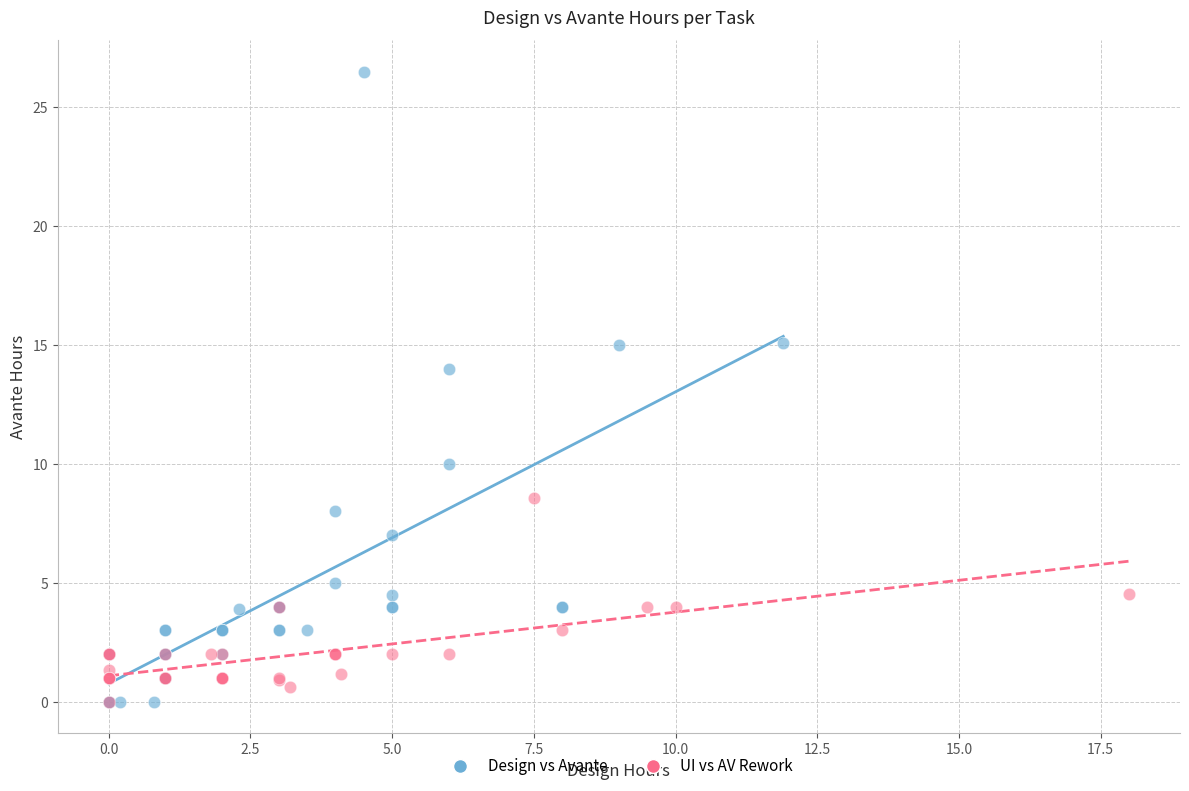

Which series contains the highest Y value?

Design vs Avante